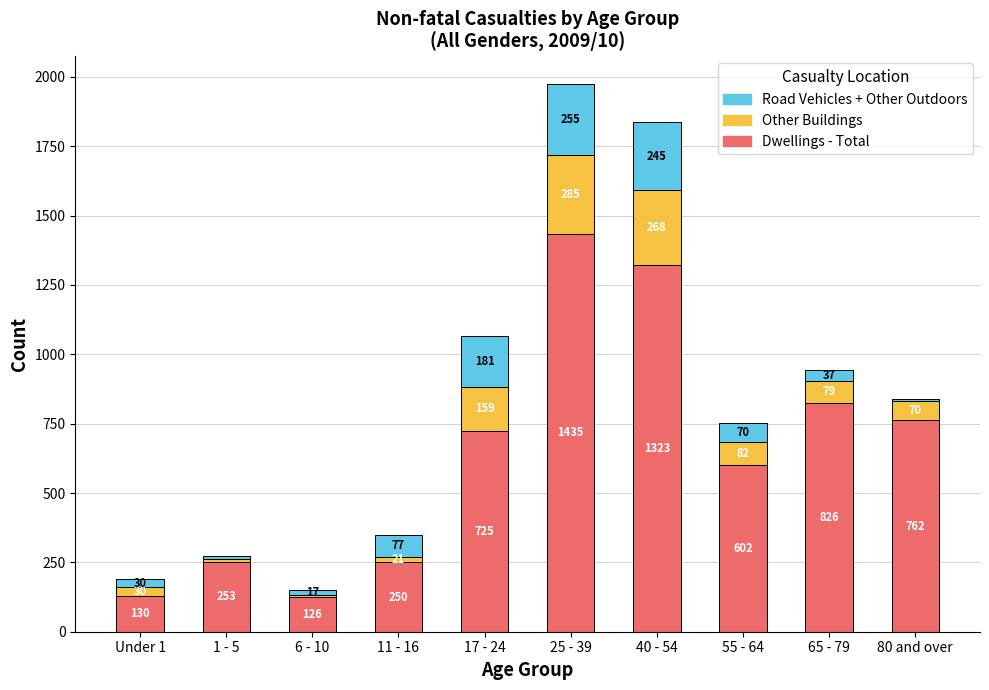

At which category is the sum across all series the highest?

25 - 39